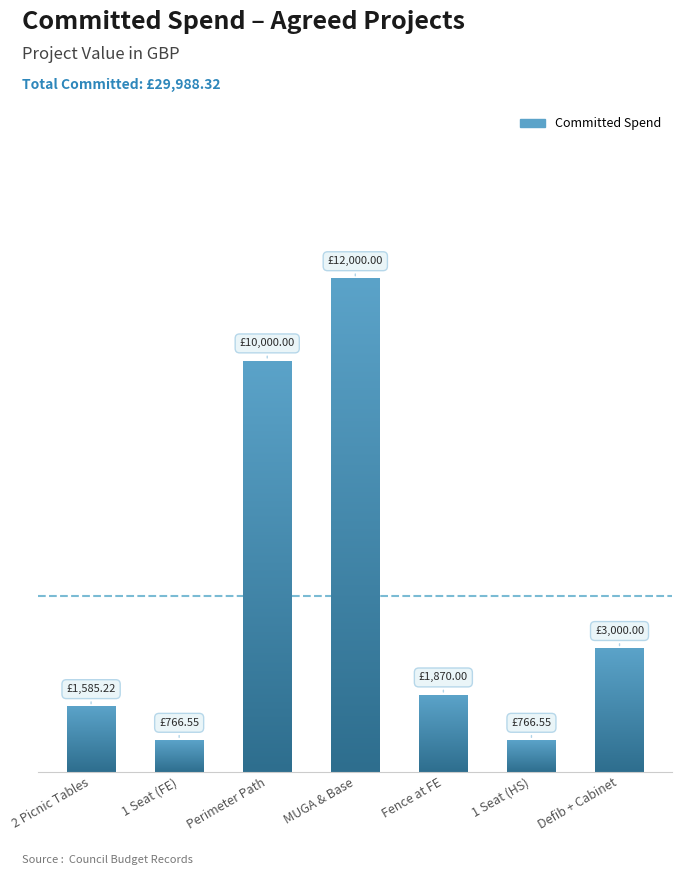

Which label corresponds to the largest value in the chart?

MUGA & Base